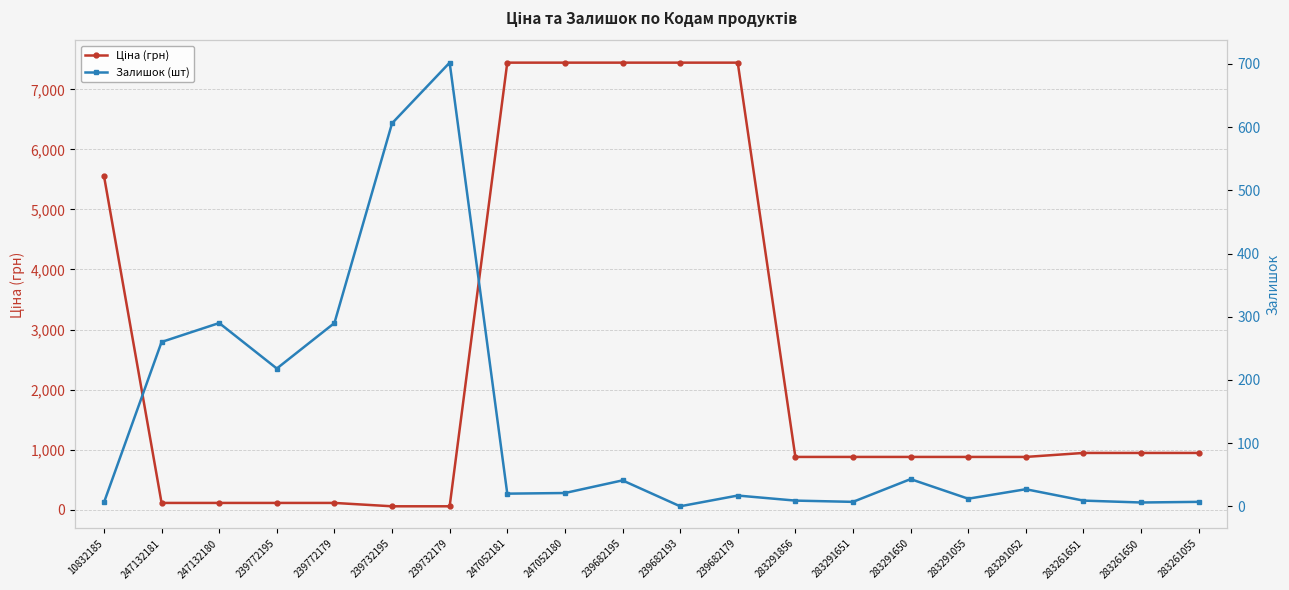

What is the difference between the highest and lowest values at 247052181?

7424.6